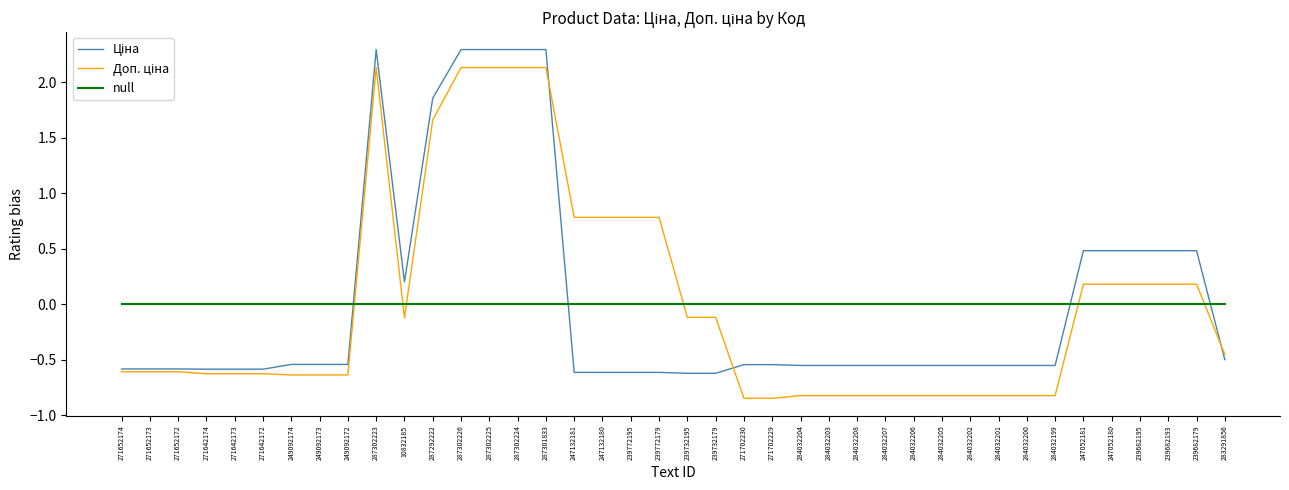

What is the difference between the highest and lowest values at 284032208?

0.8